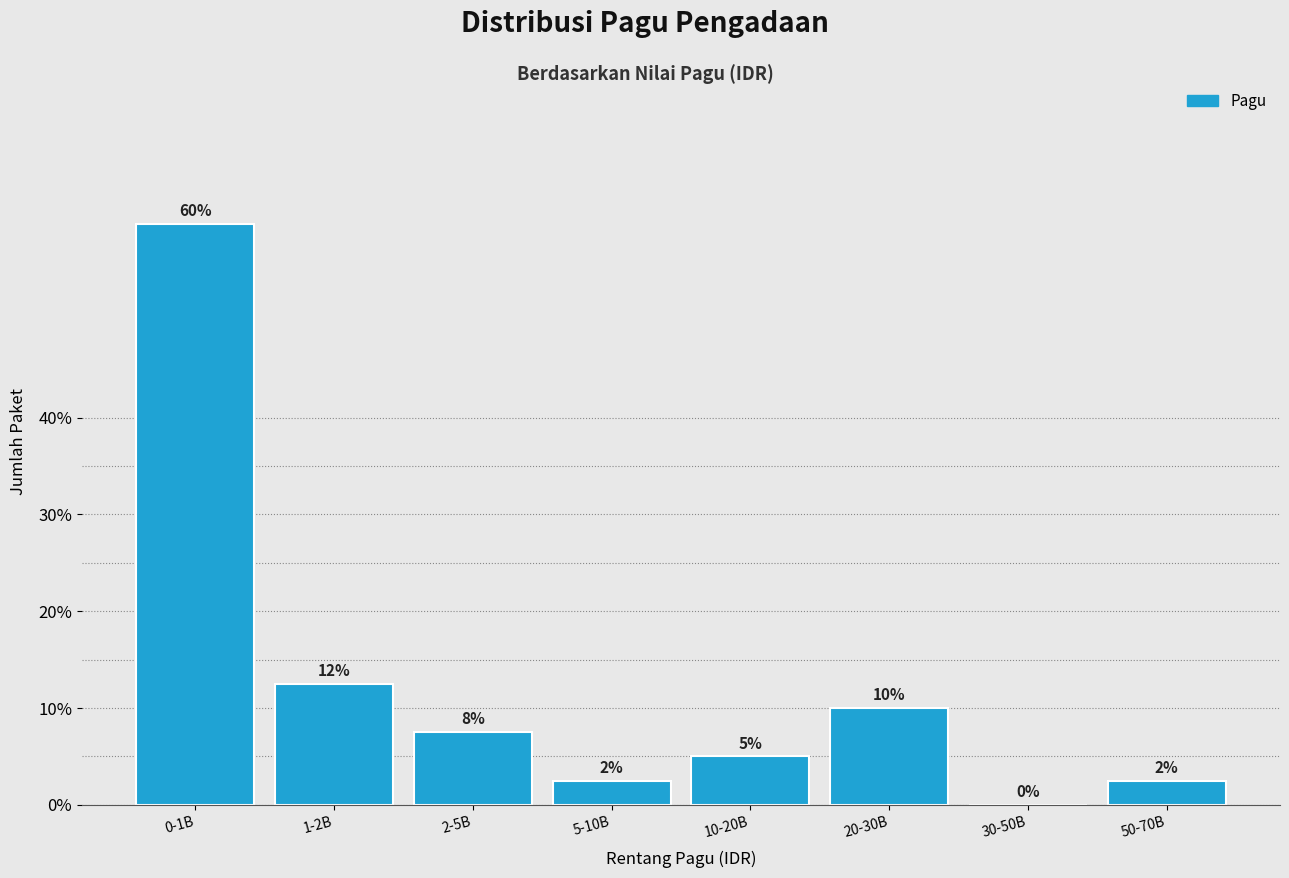

The chart shows a value of 22.0 at 1-2B. True or false?

False